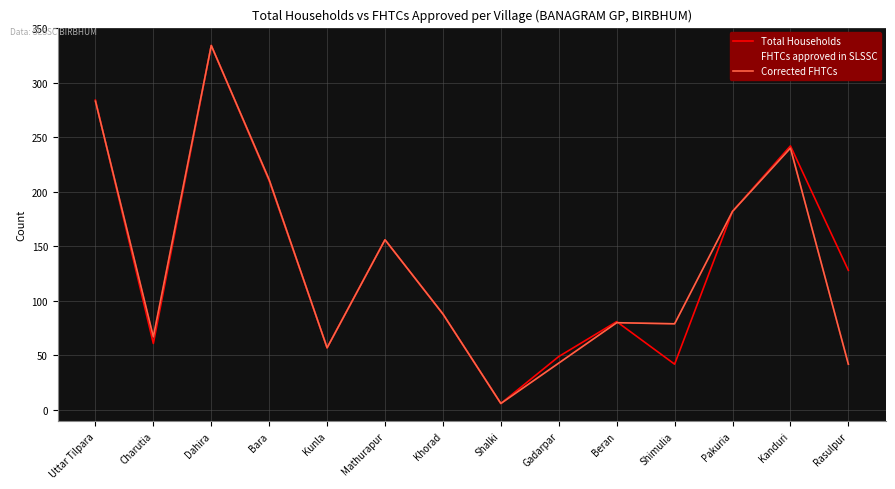

What is the label of the 4th point from the right?

Shimulia